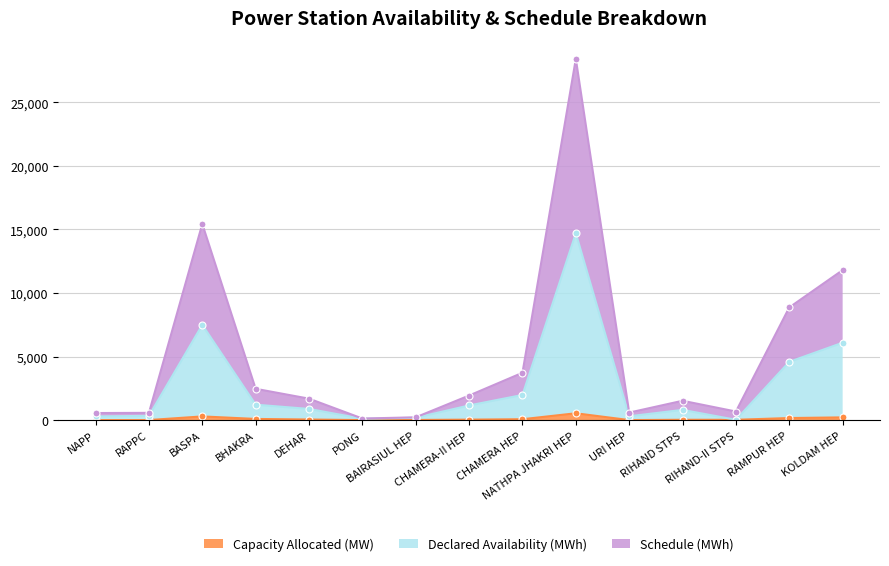

How many series are shown in this chart?

3